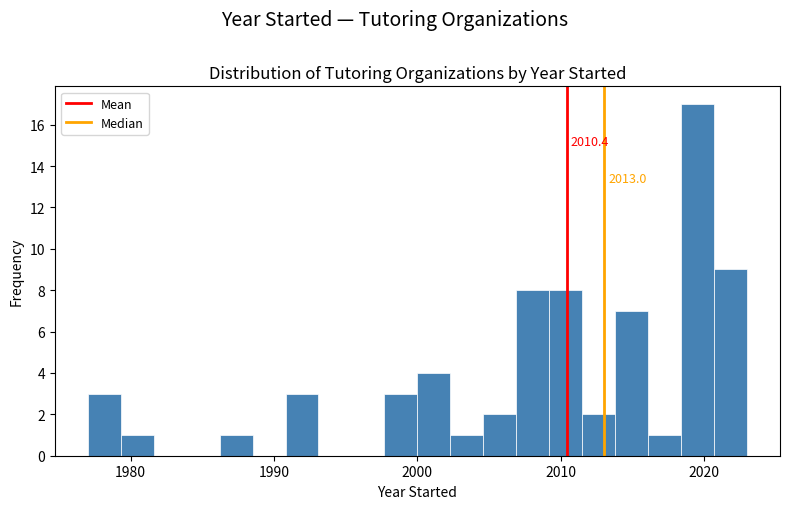

Read against the x-axis, roughly where is the centre of the tallest bar?

2020